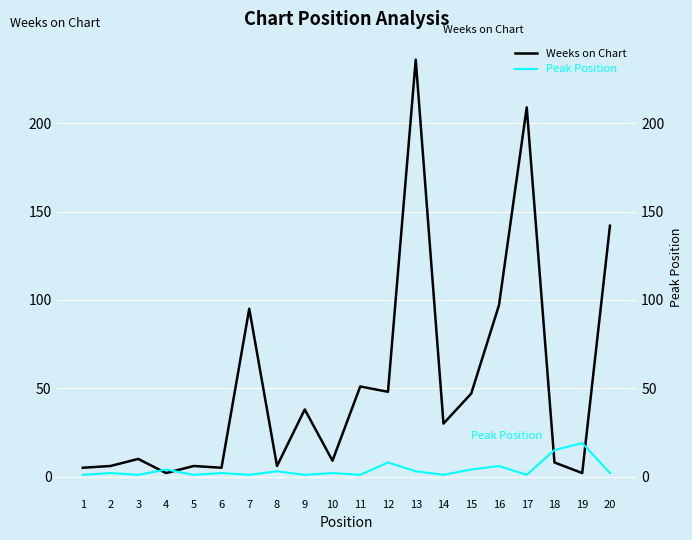

How many intersections are there between Weeks on Chart and Peak Position?

4